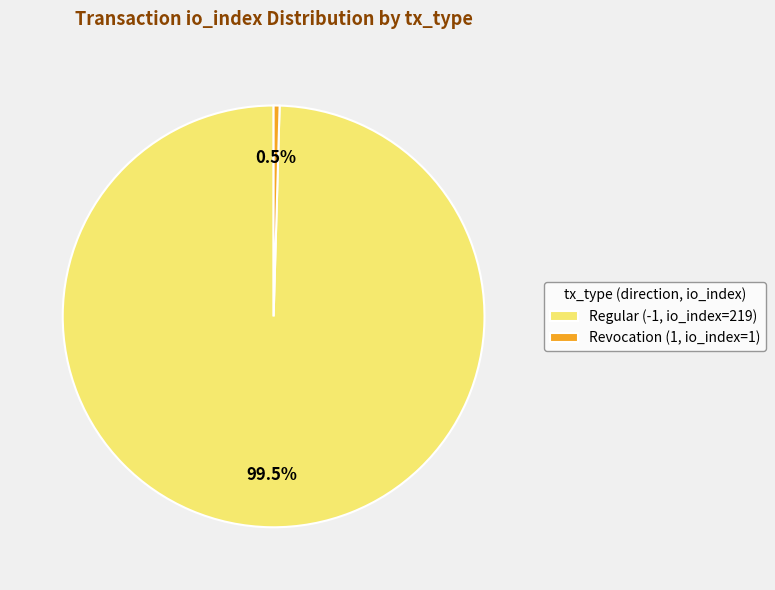

Which has a higher value, Regular (-1, io_index=219) or Revocation (1, io_index=1)?

Regular (-1, io_index=219)